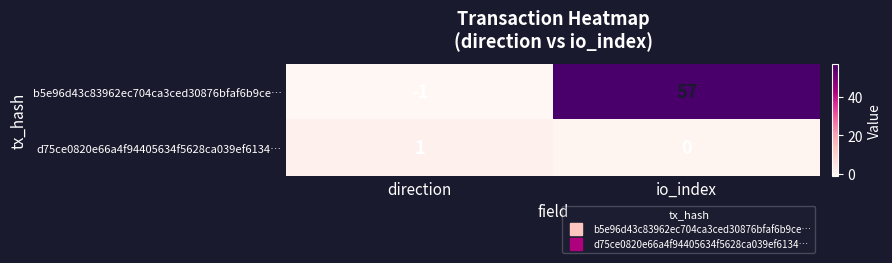

Rank the series by their maximum value, from lowest to highest.

d75ce0820e66a4f94405634f5628ca039ef6134…, b5e96d43c83962ec704ca3ced30876bfaf6b9ce…